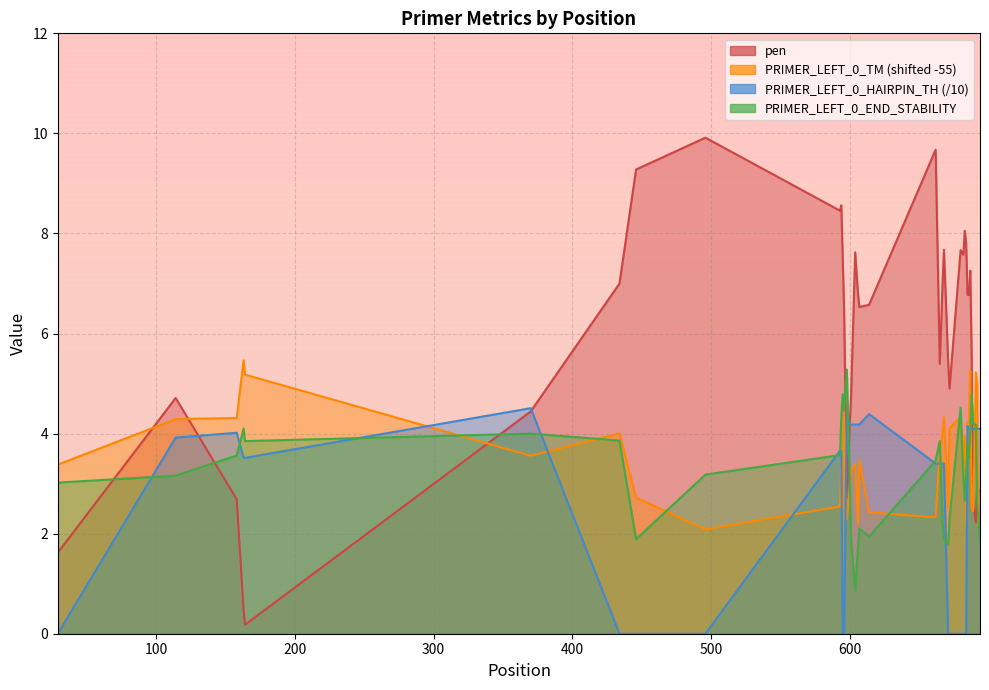

Where does the PRIMER_LEFT_0_TM series first go above 3?

29